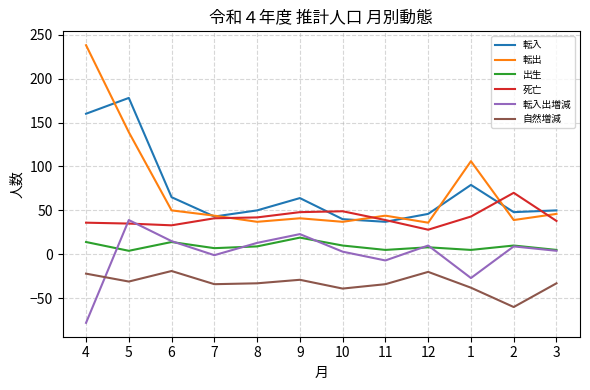

True or false: 死亡 has a value of 11 at 7.

False